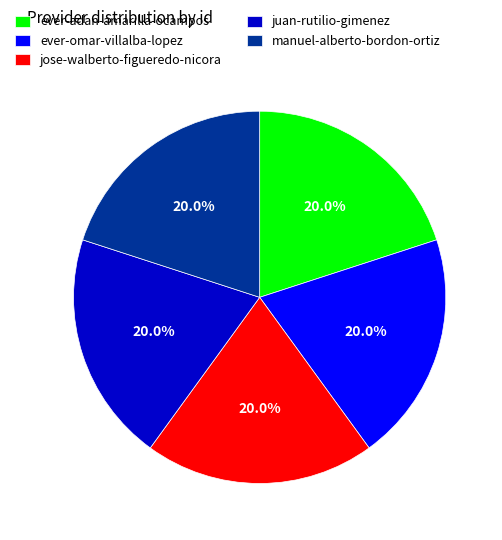

To the nearest percent, what portion does ever-adan-amarilla-ocampos represent?

20%